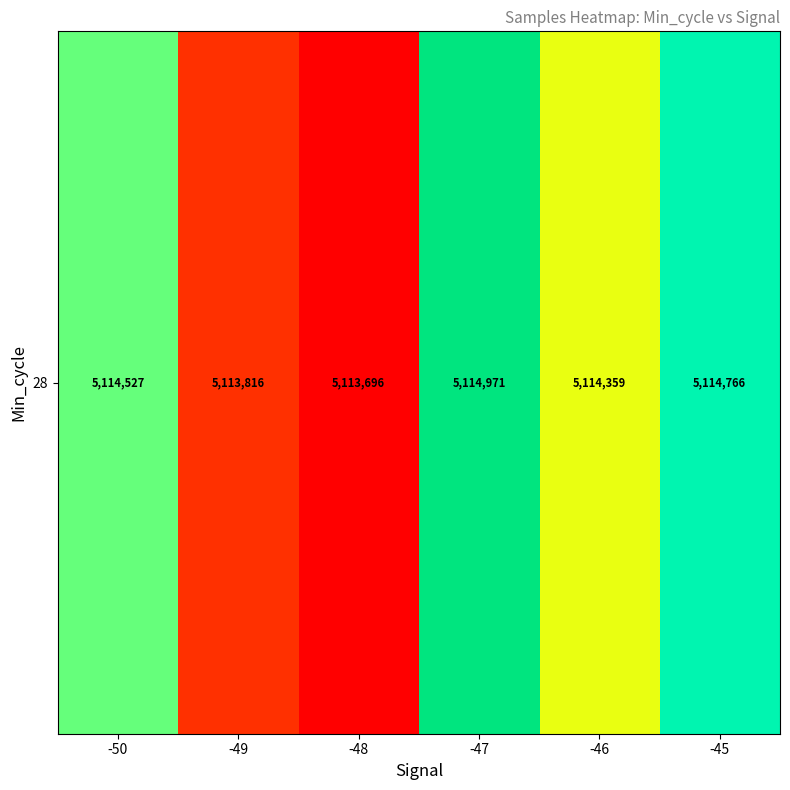

At which category does the chart reach its minimum across all series?

-48